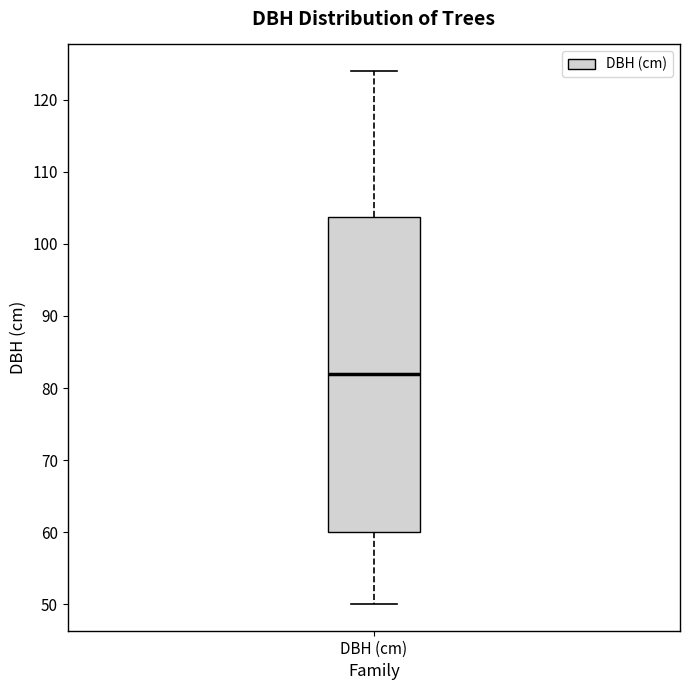

Transcribe this box plot: give where the median line is, the range the box spans, and where the two whiskers end, as read against the y-axis. The values are not printed on the chart, so give them approximately, as read against the axis.

median 82, box 60 to 104, whiskers 50 to 124